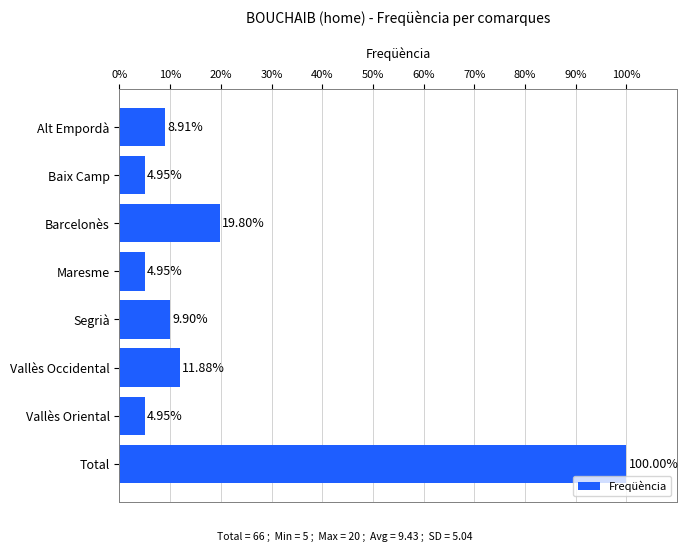

What is the change in value from Segrià to Vallès Oriental?

-5.0